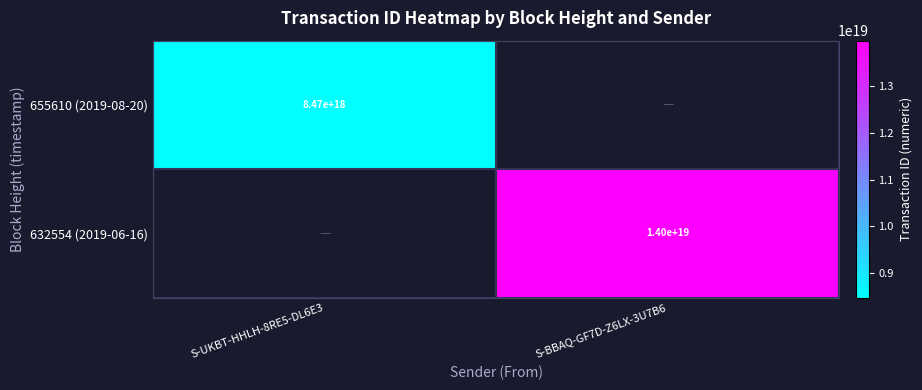

The value of 632554 (2019-06-16) at S-BBAQ-GF7D-Z6LX-3U7B6 is 8047027319553606656. True or false?

False